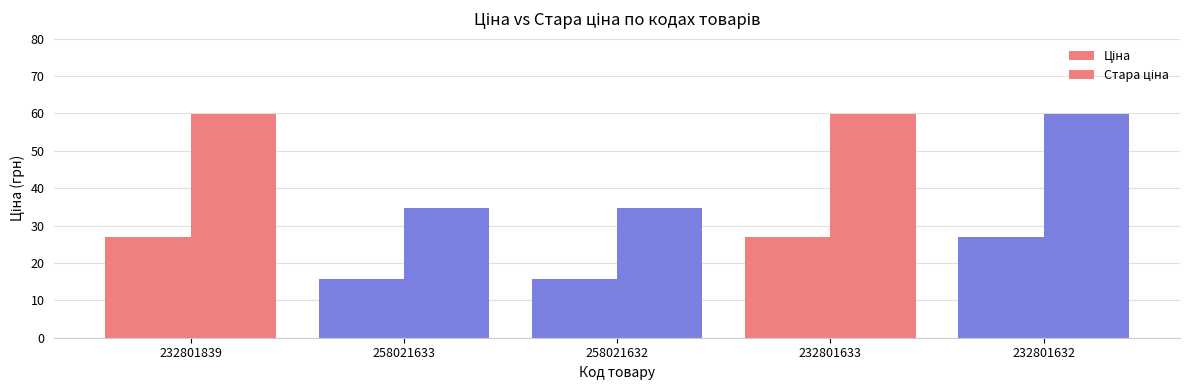

How many data points does each series have?

5